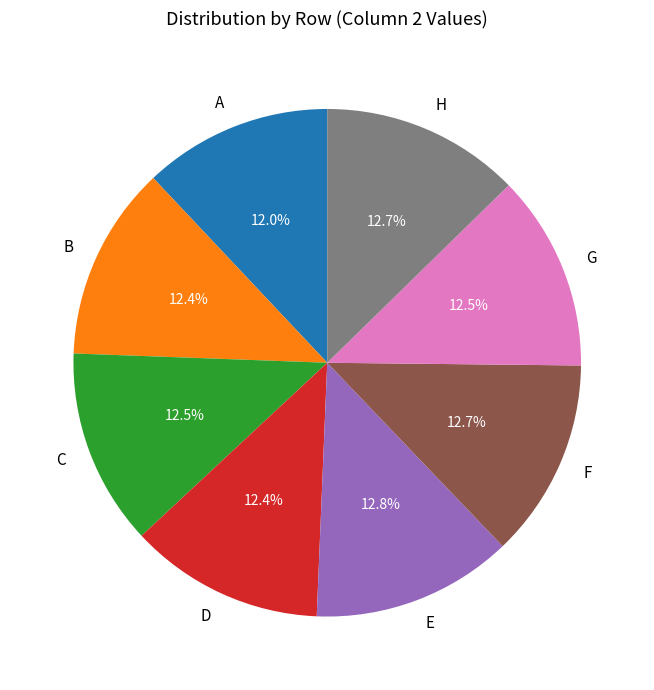

Is there any slice that represents more than half of the pie?

No